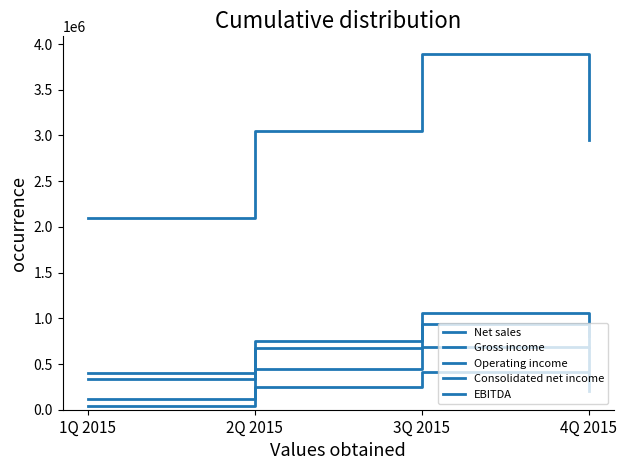

What is the sum of all Consolidated net income values?

915491